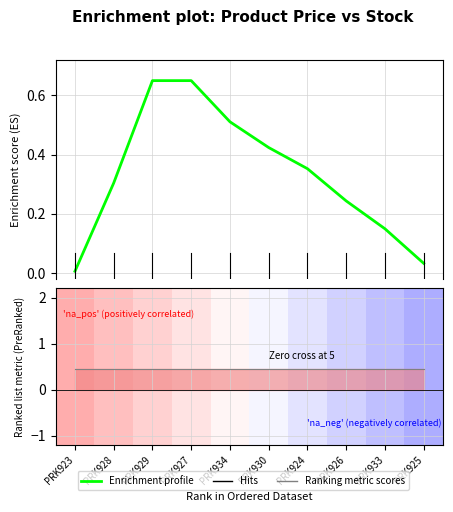

True or false: the data shows 0.0 at PRK925.

True